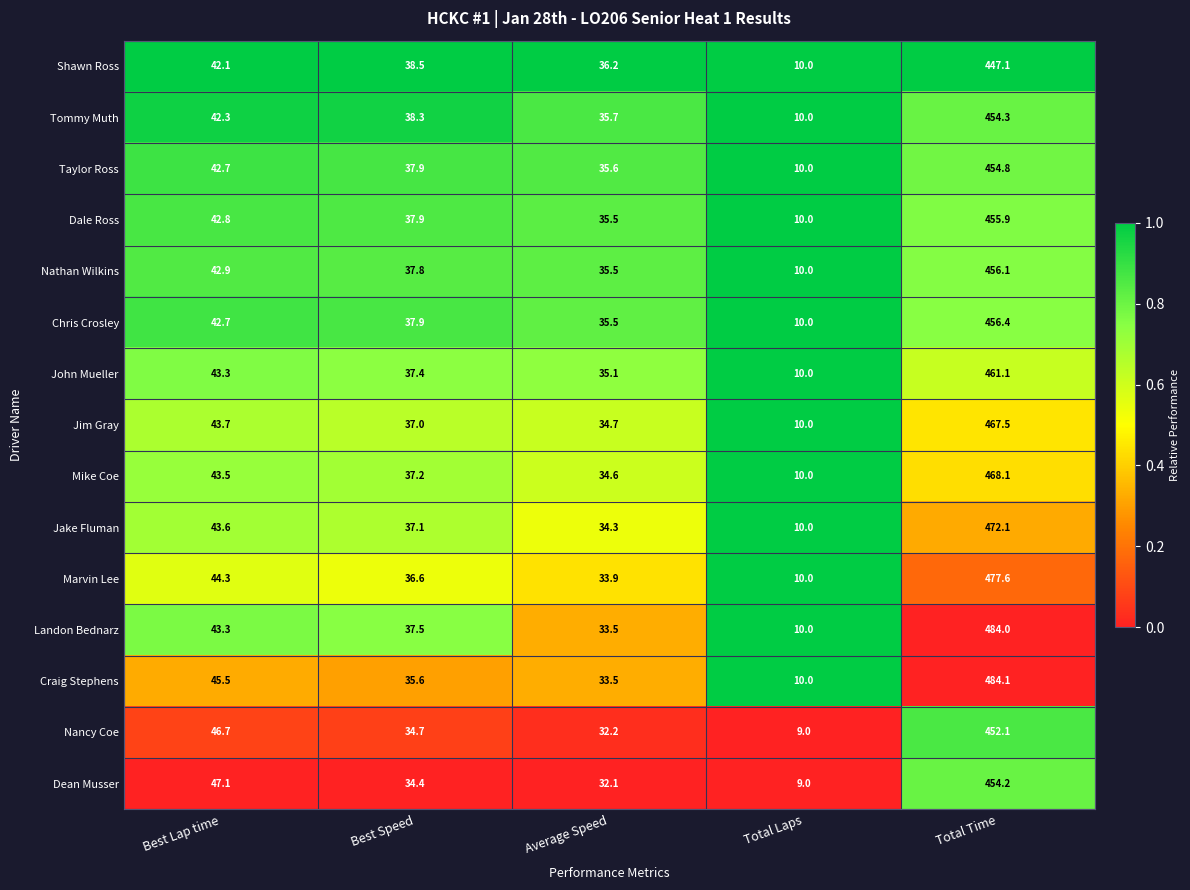

True or false: Marvin Lee has a value of 33.9 at Average Speed.

True